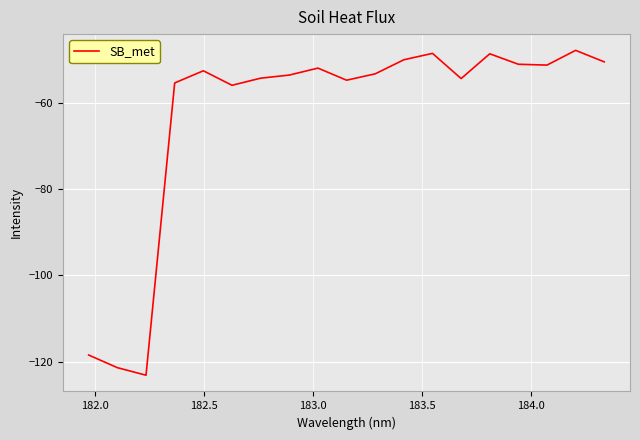

What is the smallest value displayed?

-123.1